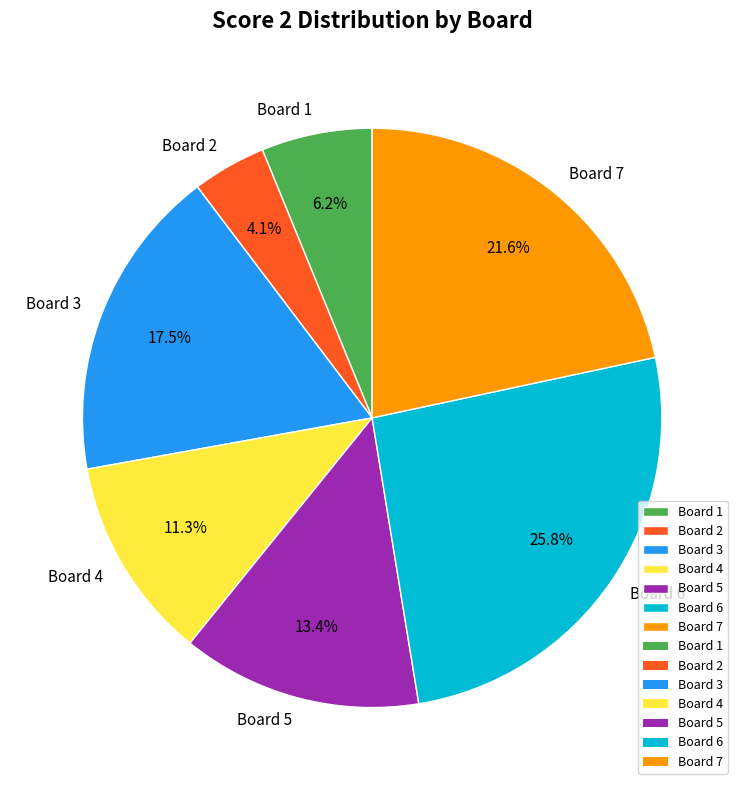

Does any single category account for the majority?

No